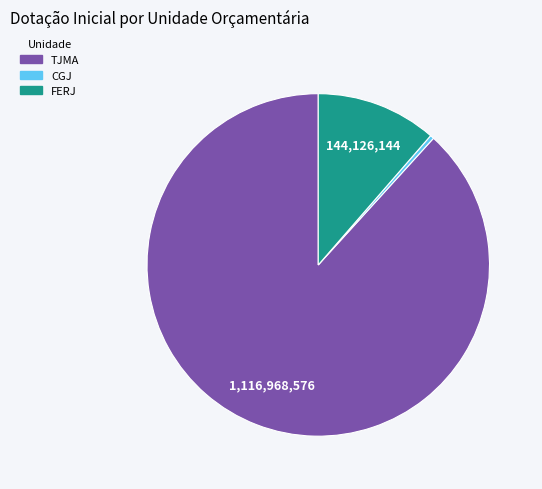

Which category has the smallest portion of the pie?

CGJ